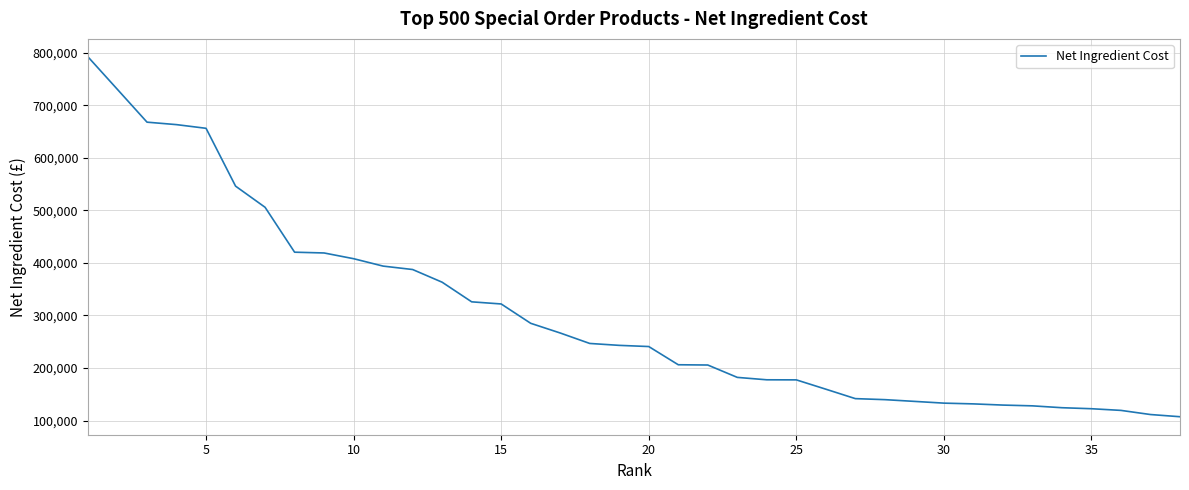

What is the difference between the maximum and minimum values?

684602.0